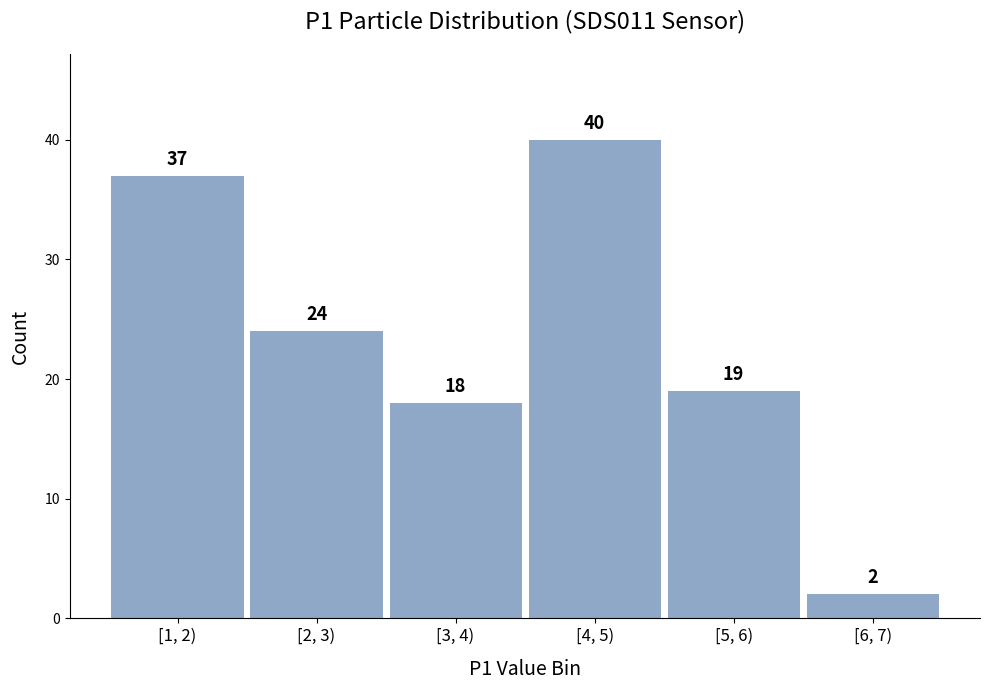

Reading right to left, transcribe all the data shown in this chart.

[6, 7)=2	[5, 6)=19	[4, 5)=40	[3, 4)=18	[2, 3)=24	[1, 2)=37